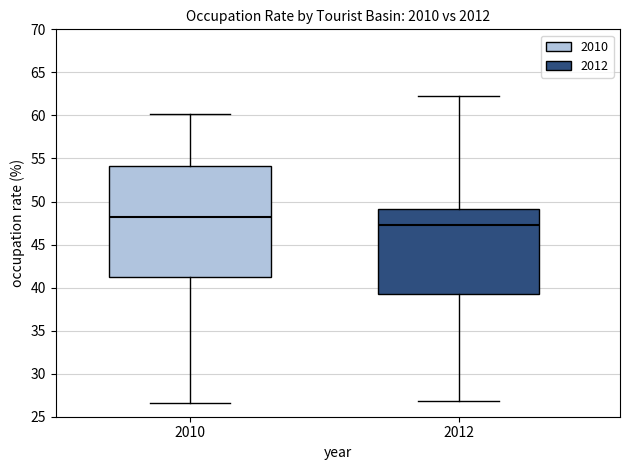

Which box's median line is the highest?

2010